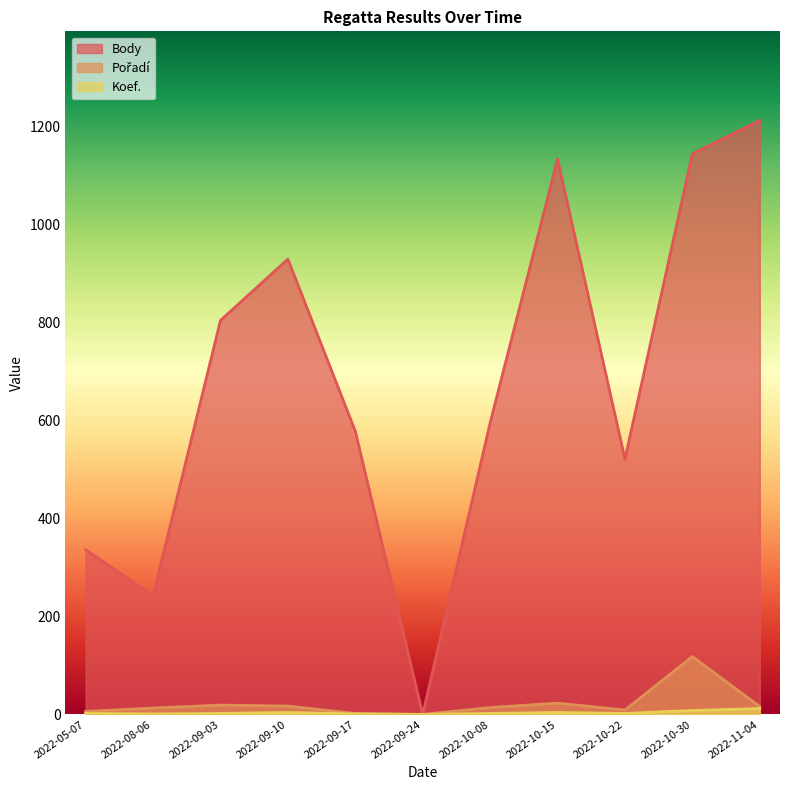

Rank the series at 2022-10-15 from lowest to highest value.

Koef., Pořadí, Body